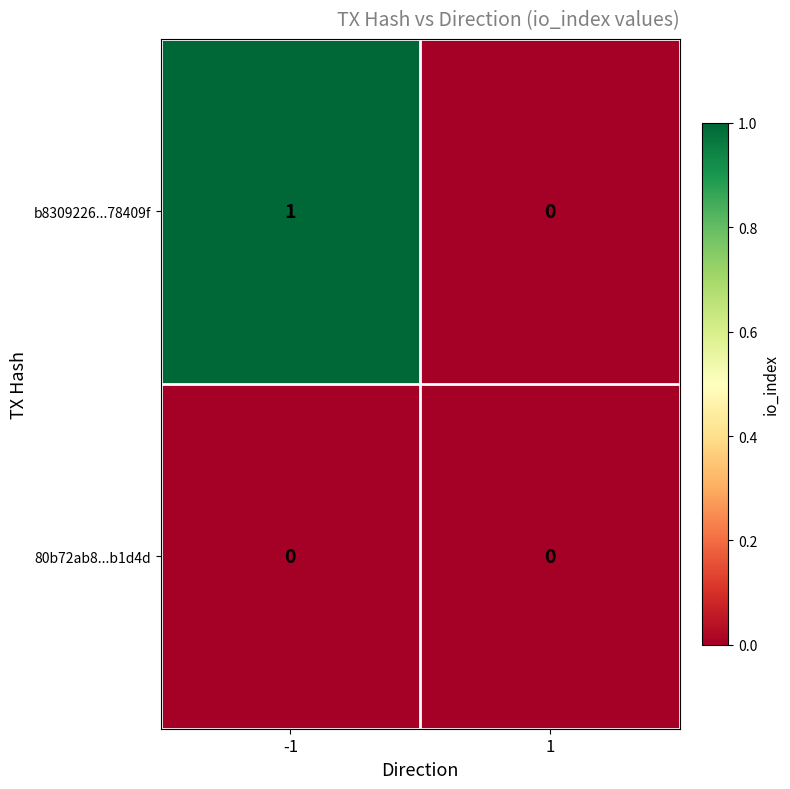

Rank the series by their average value, from highest to lowest.

b8309226...78409f, 80b72ab8...b1d4d